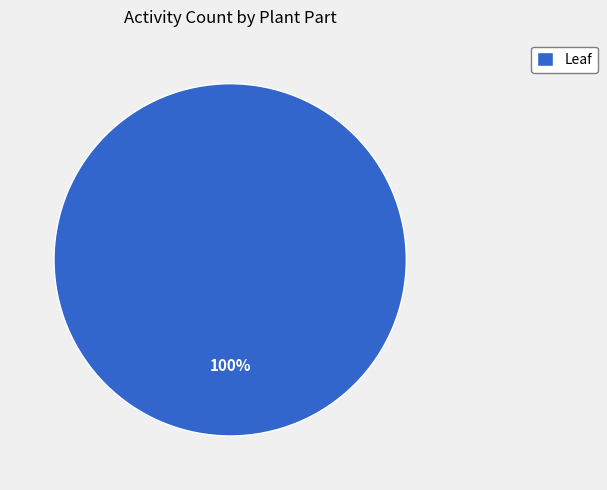

What percentage is the Leaf slice, to the nearest percent?

100%